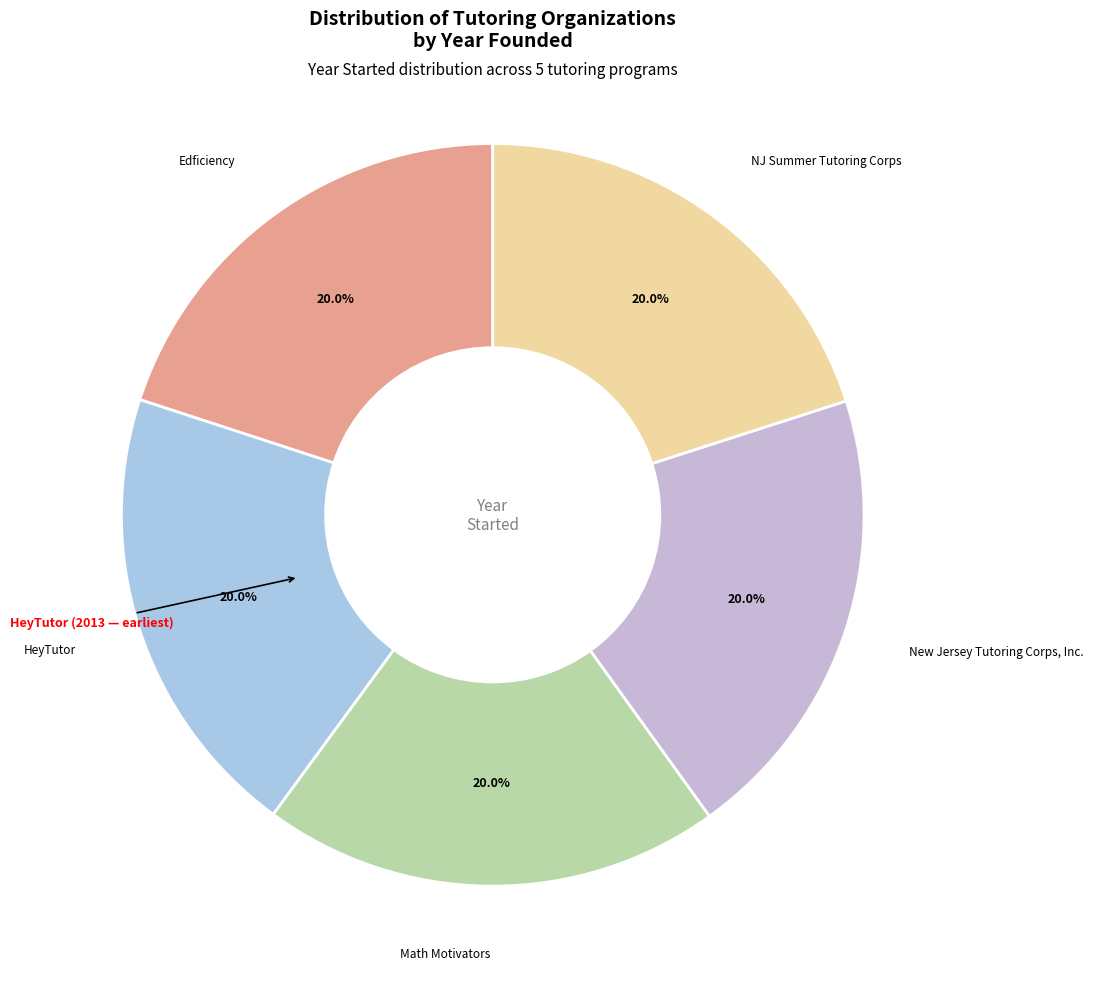

Count the number of slices in the pie.

5